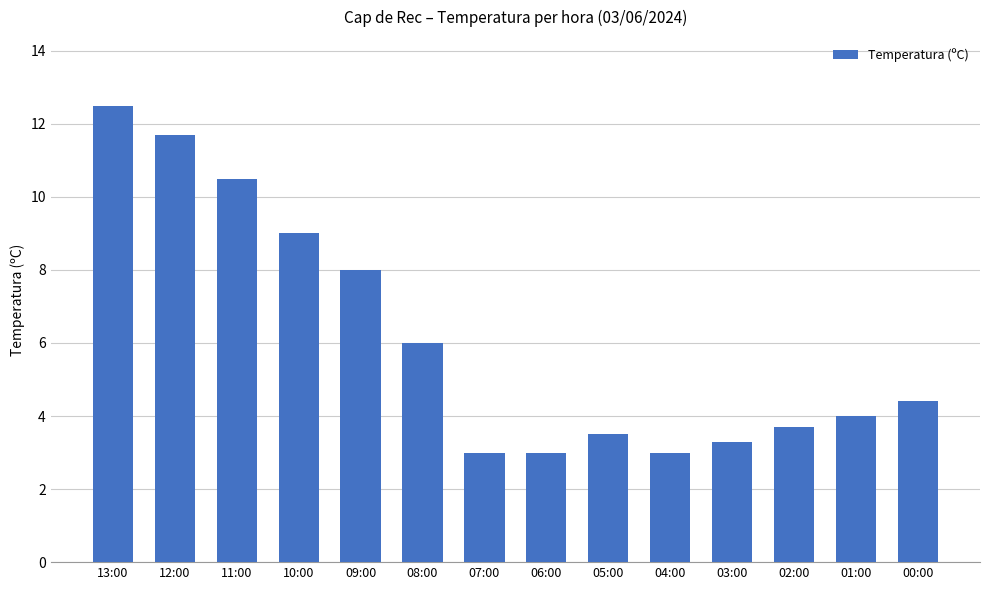

Approximately how many times larger is the value at 03:00 compared to 09:00?

0.4